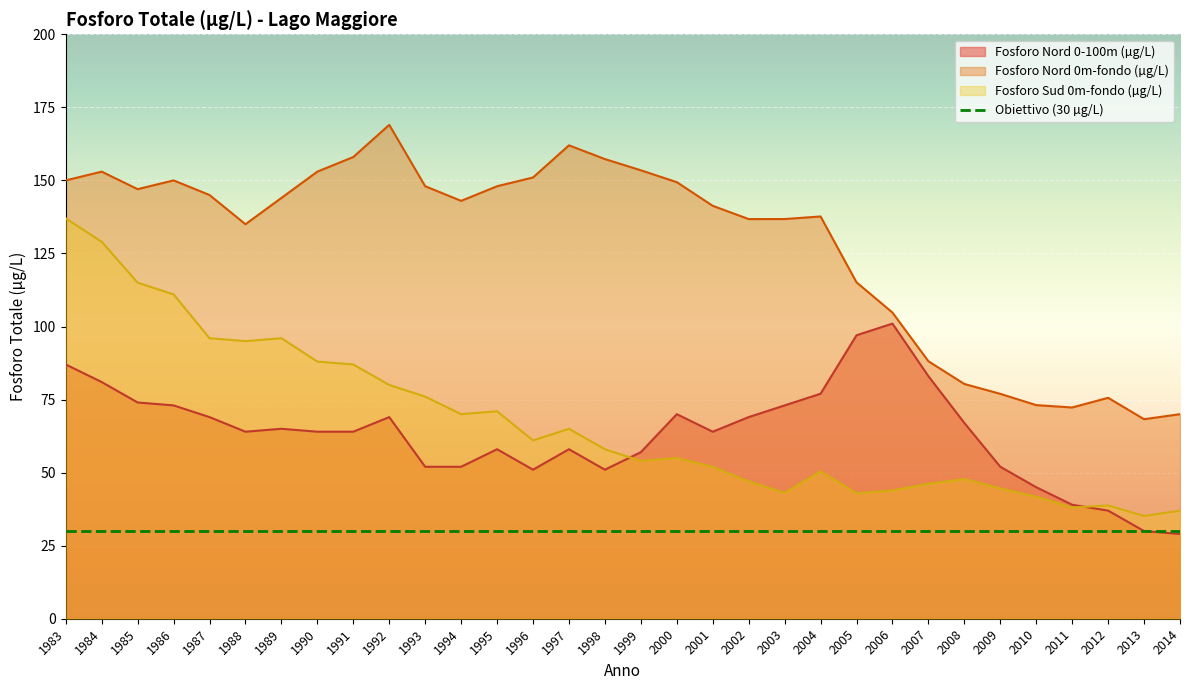

What is the minimum value for Fosforo Sud 0m-fondo (µg/L)?

35.2